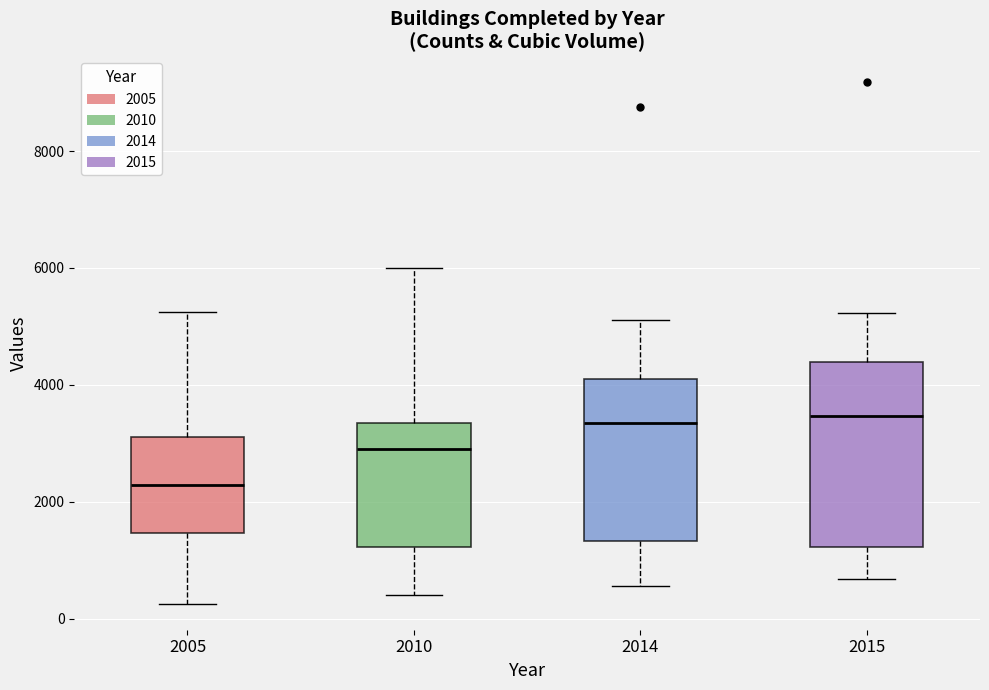

Reading left to right, read every box against the y-axis: the position of its median line, the range the box covers, and the ends of its whiskers. The values are not printed on the chart, so give them approximately, as read against the axis.

2005: median 2200, box 1400 to 3200, whiskers 200 to 5200
2010: median 2800, box 1200 to 3400, whiskers 400 to 6000
2014: median 3400, box 1400 to 4200, whiskers 600 to 5200
2015: median 3400, box 1200 to 4400, whiskers 600 to 5200